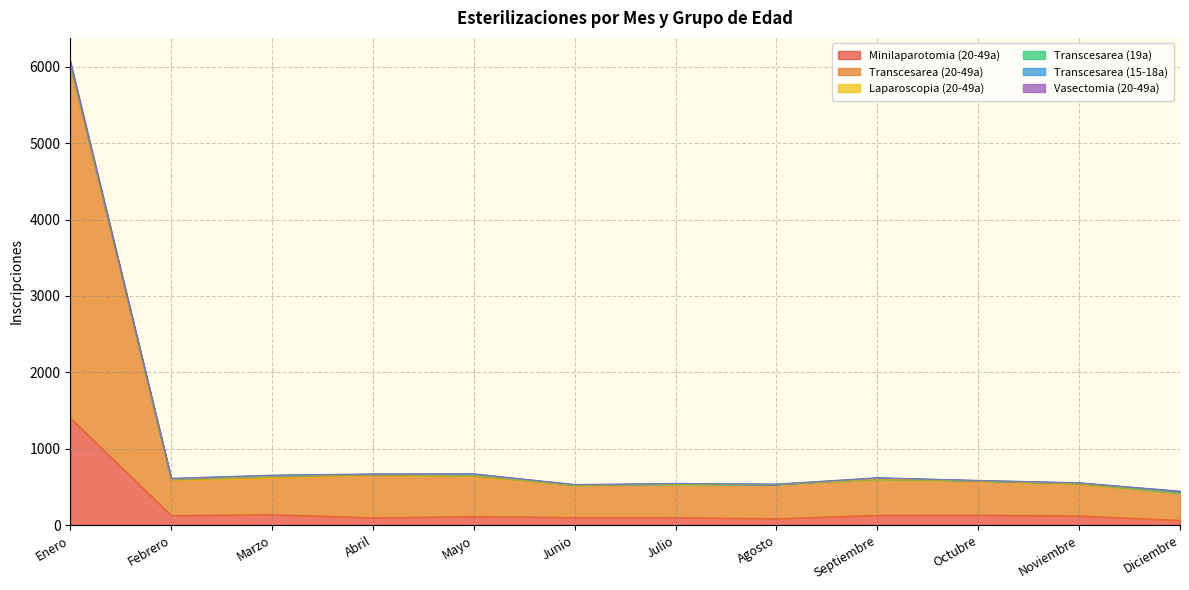

At which category does Transcesarea (20-49a) reach its first local valley?

Febrero